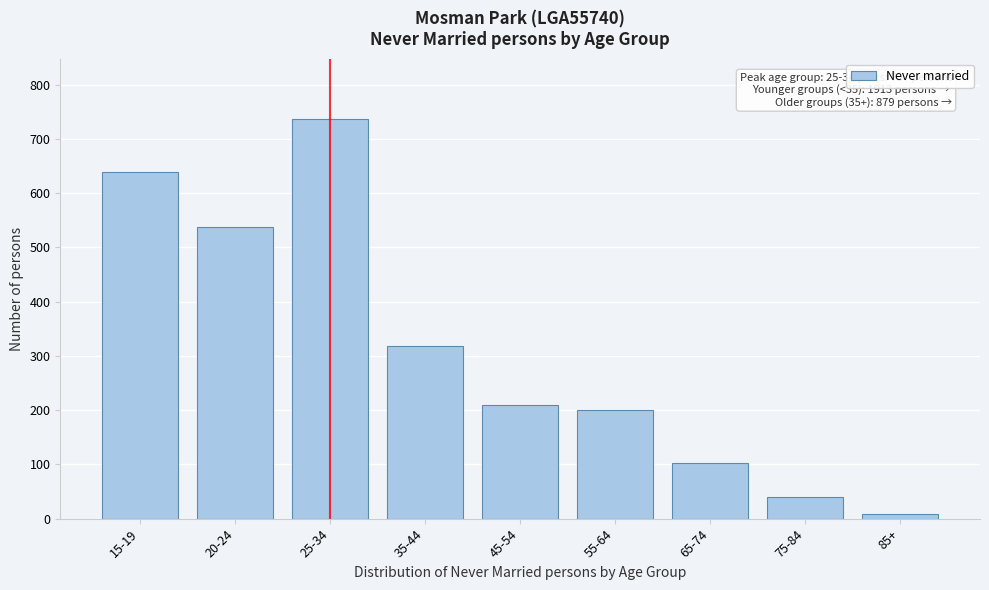

Reading right to left, transcribe all the data shown in this chart.

85+=9	75-84=39	65-74=103	55-64=201	45-54=209	35-44=318	25-34=737	20-24=538	15-19=638